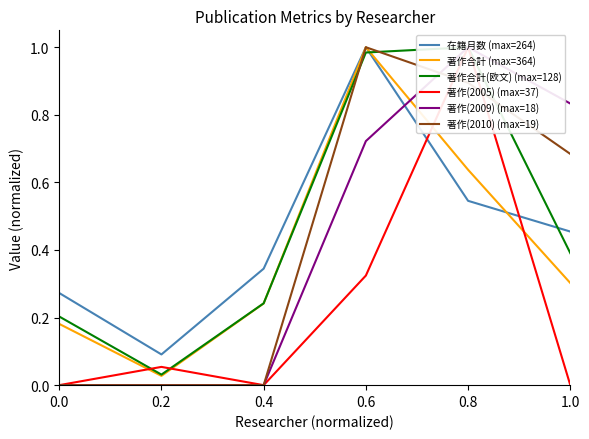

Reading right to left, extract all data points from this chart.

在籍月数 (max=264): 0.5	0.5	1.0	0.3	0.1	0.3
著作合計 (max=364): 0.3	0.6	1.0	0.2	0.0	0.2
著作合計(欧文) (max=128): 0.4	1.0	1.0	0.2	0.0	0.2
著作(2005) (max=37): 0.0	1.0	0.3	0.0	0.1	0.0
著作(2009) (max=18): 0.8	1.0	0.7	0.0	0.0	0.0
著作(2010) (max=19): 0.7	0.9	1.0	0.0	0.0	0.0